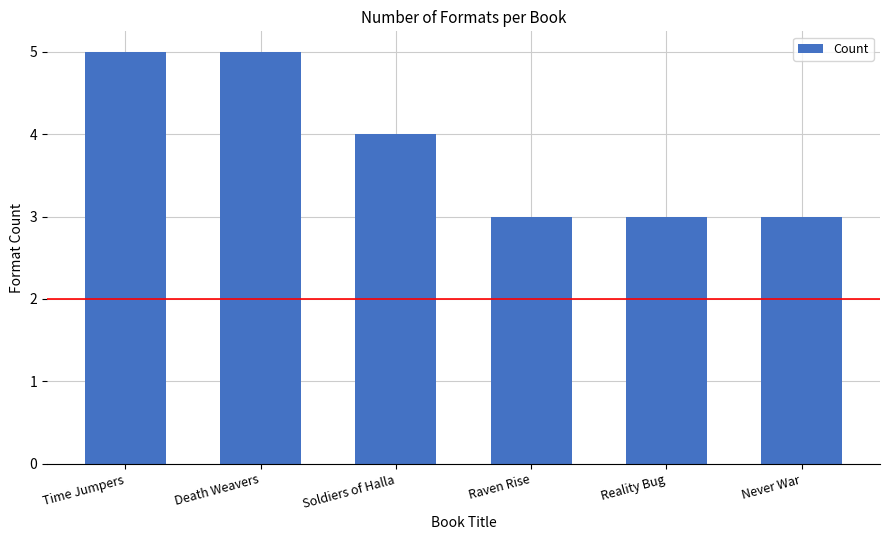

What is the change in value from Soldiers of Halla to Raven Rise?

-1